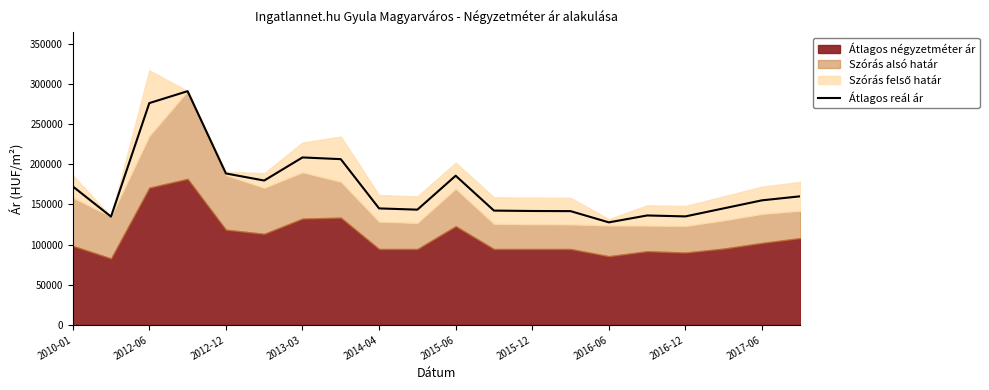

What is the maximum value for Átlagos reál ár?

290761